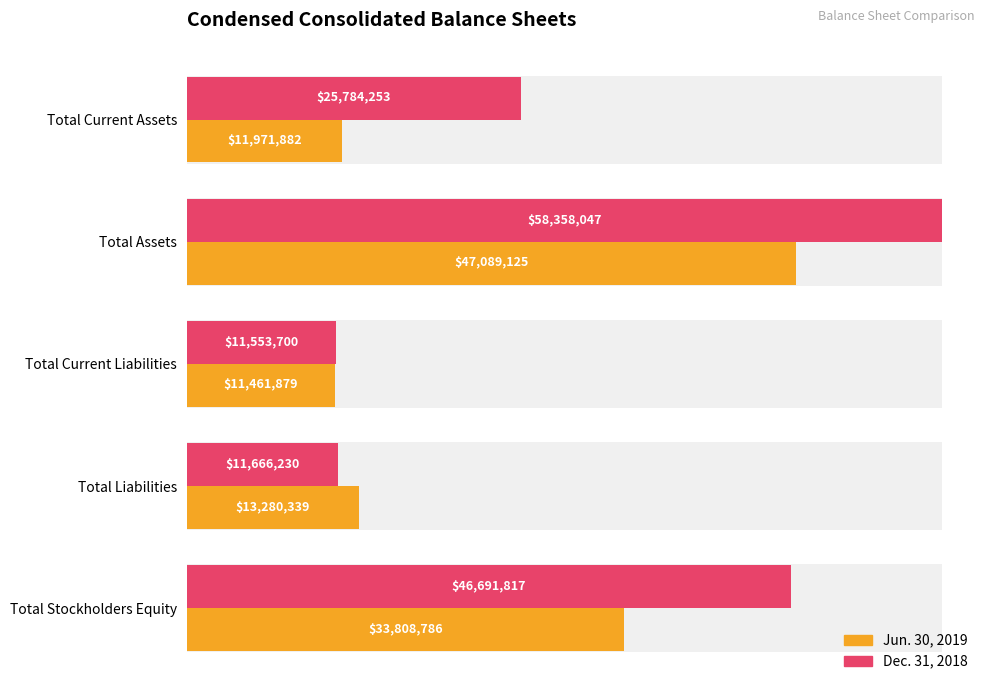

How many values in the Dec. 31, 2018 series are below 25784253?

2